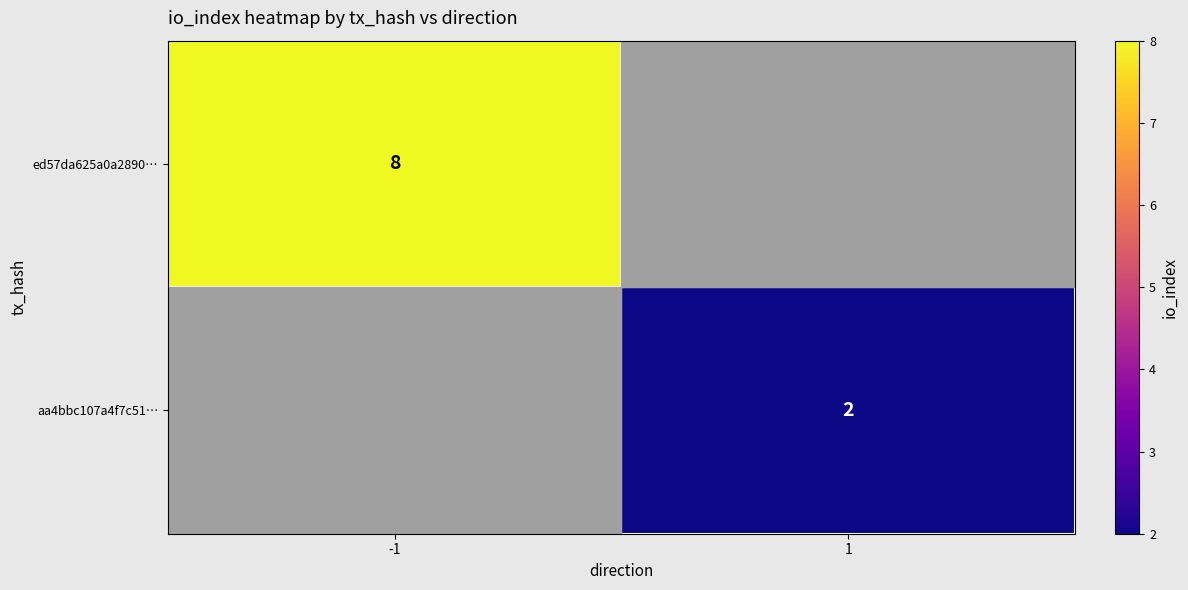

Is it true that ed57da625a0a2890… equals 12 at -1?

False